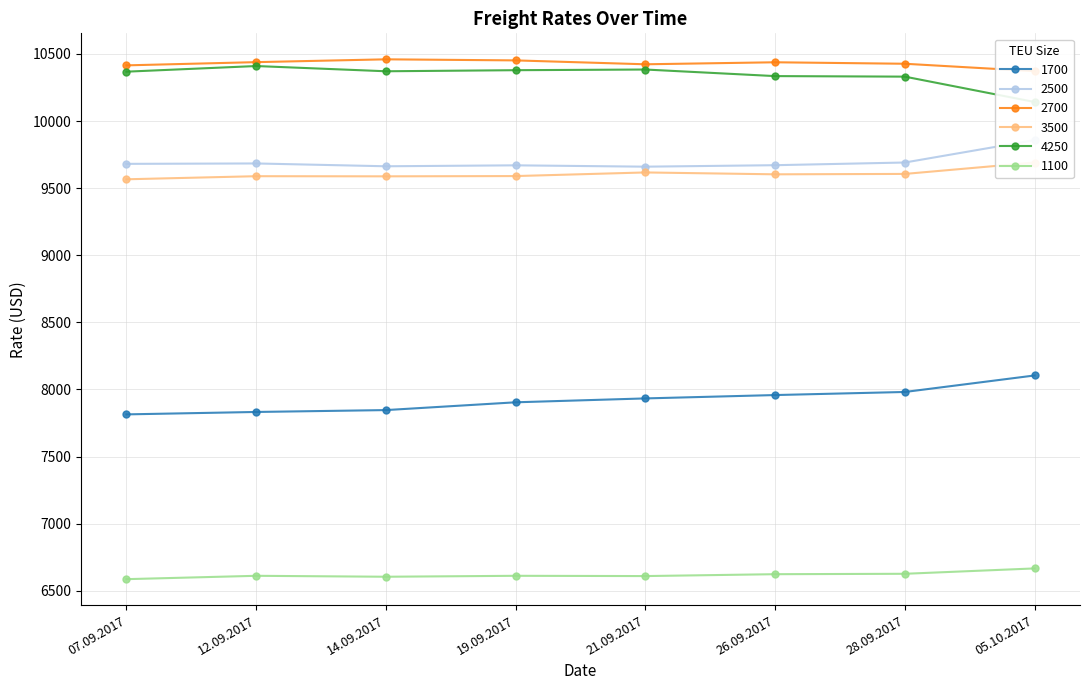

What is the lowest value of the 1100 series?

6586